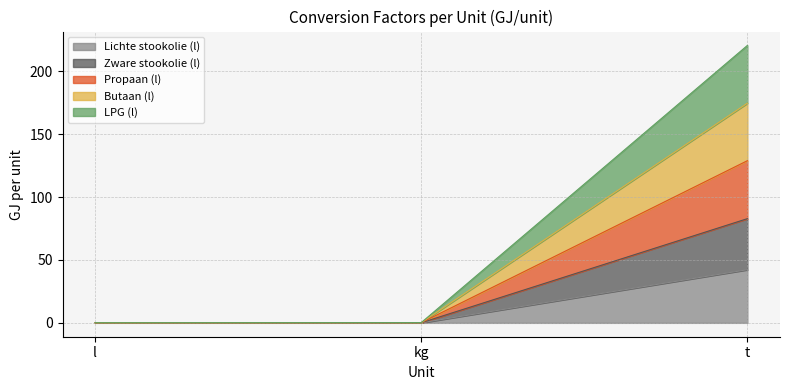

Which category has the highest value in the Zware stookolie (l) series?

t